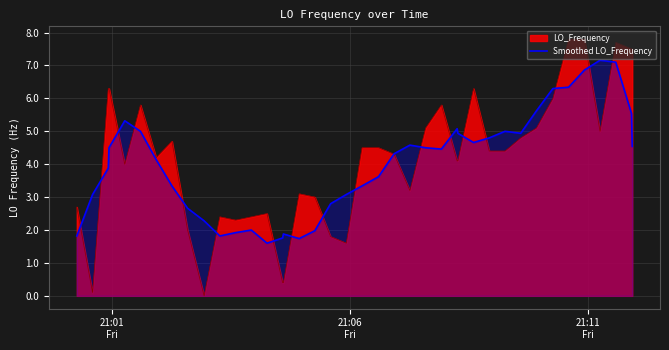

Which series has the largest range (max minus min)?

LO_Frequency